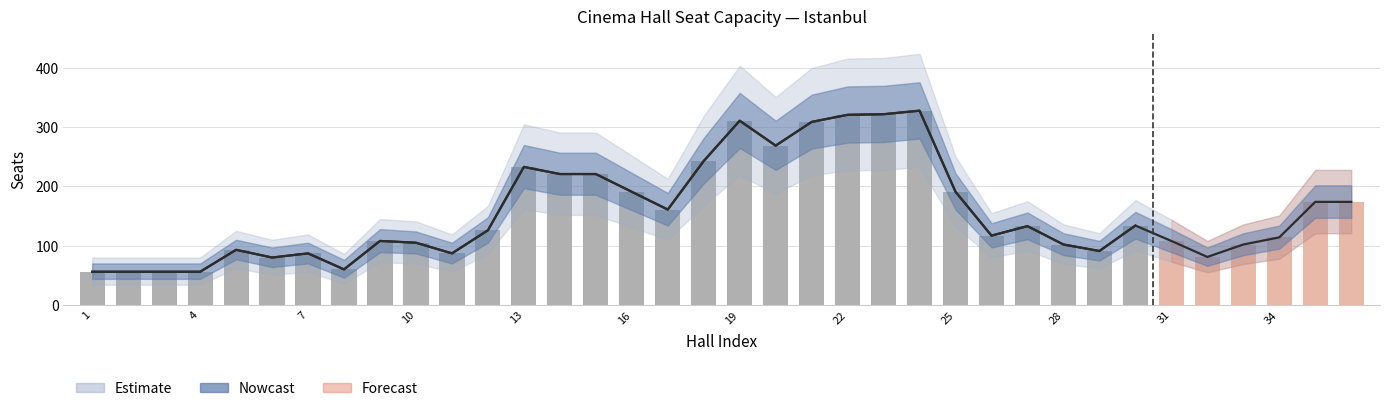

Reading left to right, what are all the values shown in this chart?

Nowcast_mid: 56	56	56	56	93	80	87	60	108	105	87	126	233	221	221	191	161	243	311	269	309	321	322	328	191	117	133	102	91	134	108	81	102	114	174	174
Nowcast_upper: 70	70	70	70	110	97	105	76	128	124	105	148	270	257	257	223	189	282	358	311	355	369	370	376	222	138	156	121	108	157	128	97	121	134	202	202
Nowcast_lower: 44	44	44	44	77	64	70	46	89	87	70	105	197	186	186	160	134	205	265	228	264	274	275	281	161	97	111	84	75	112	89	66	84	95	147	147
Estimate_upper: 80	80	80	80	125	110	119	86	145	141	119	167	305	291	291	252	213	319	404	351	400	416	417	424	250	155	175	136	121	177	144	108	136	151	228	228
Estimate_lower: 34	34	34	34	62	51	56	36	72	70	56	86	162	152	152	131	110	168	219	188	219	227	228	233	133	80	92	69	62	92	73	55	69	78	121	121
bars: 56	56	56	56	93	80	87	60	108	105	87	126	233	221	221	191	161	243	311	269	309	321	322	328	191	117	133	102	91	134	108	81	102	114	174	174